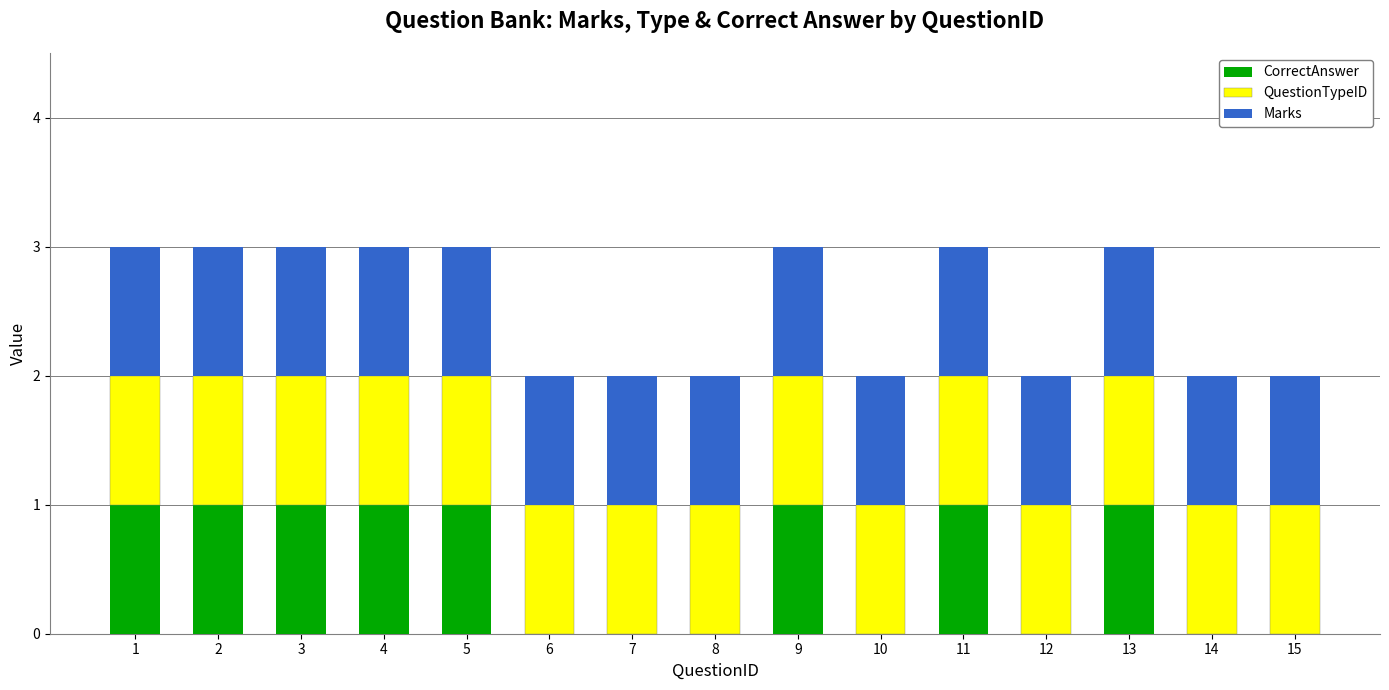

The CorrectAnswer series shows 0 at 5. True or false?

False